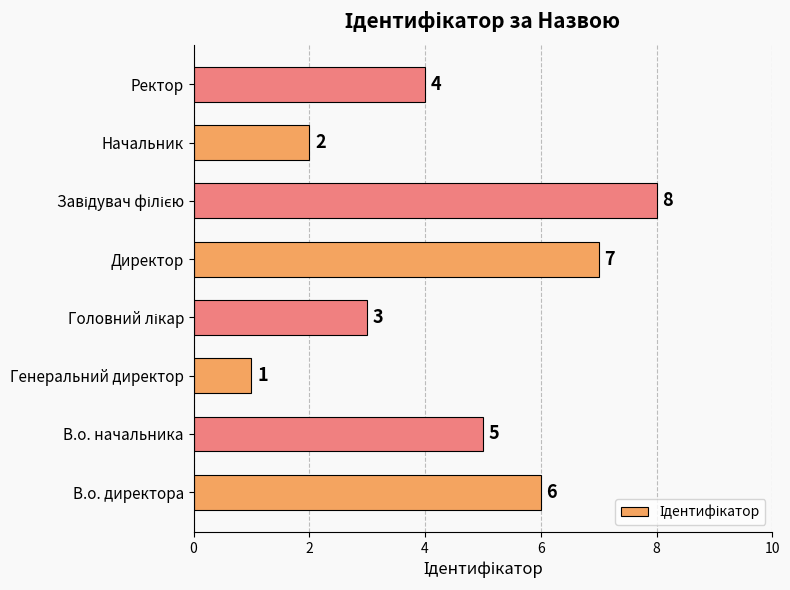

Is it true that the value at В.о. начальника is 7?

False